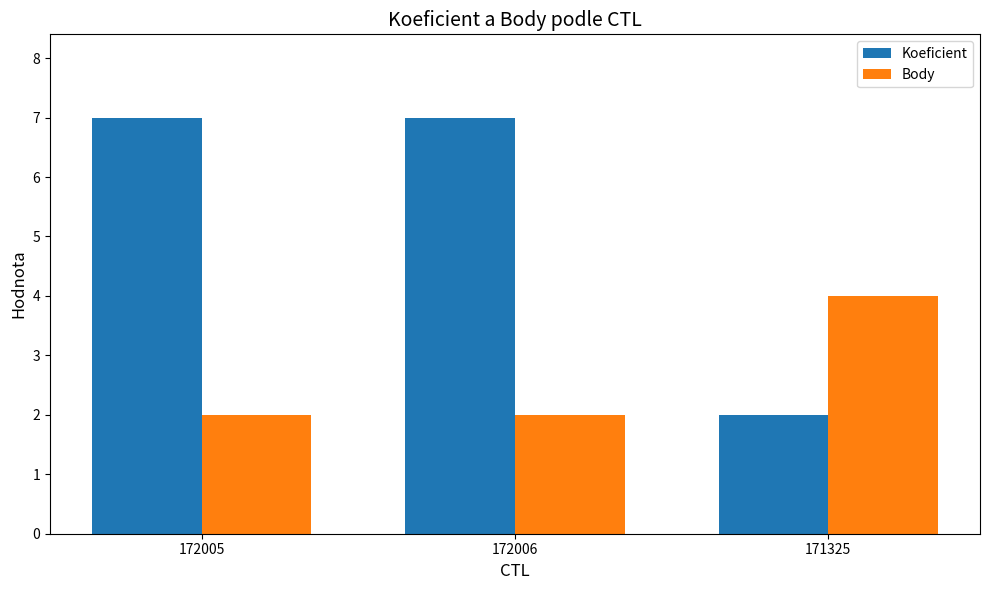

Is it true that Body equals 4 at 172005?

False